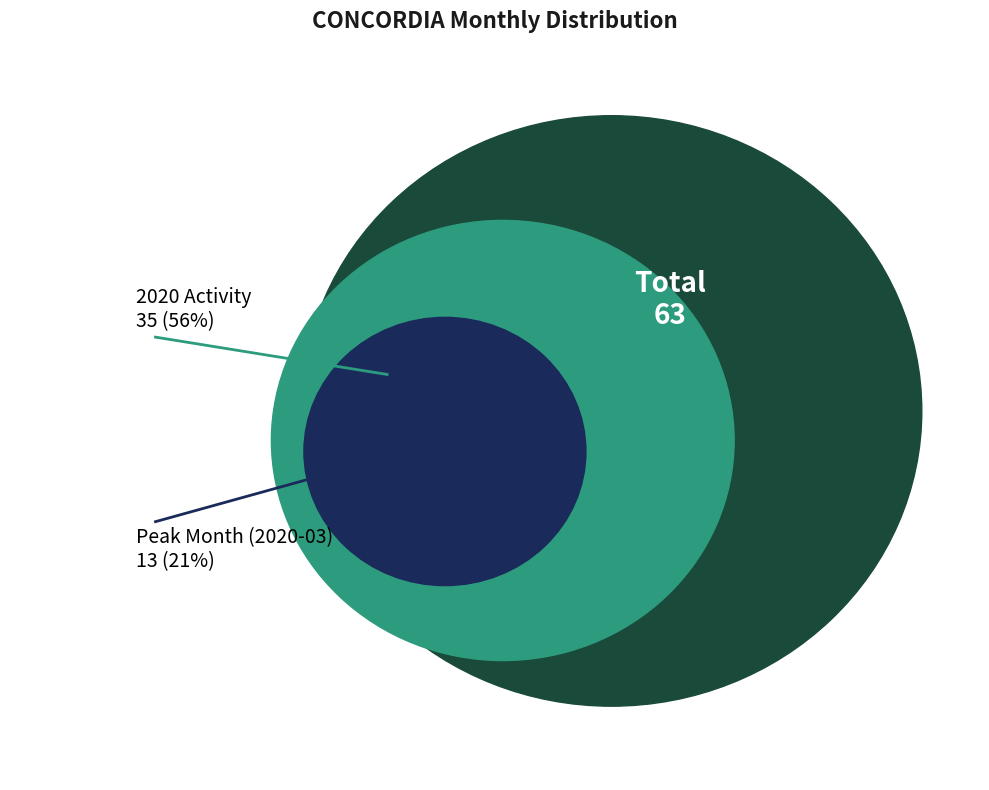

Is it true that 17 is 1% of the pie?

False